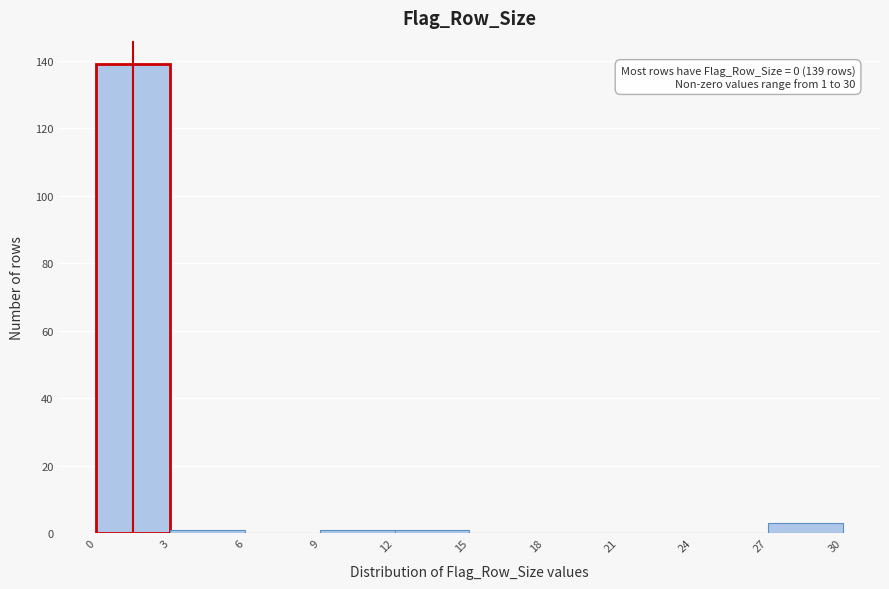

Over which range of the x-axis is the bar tallest?

0 to 3